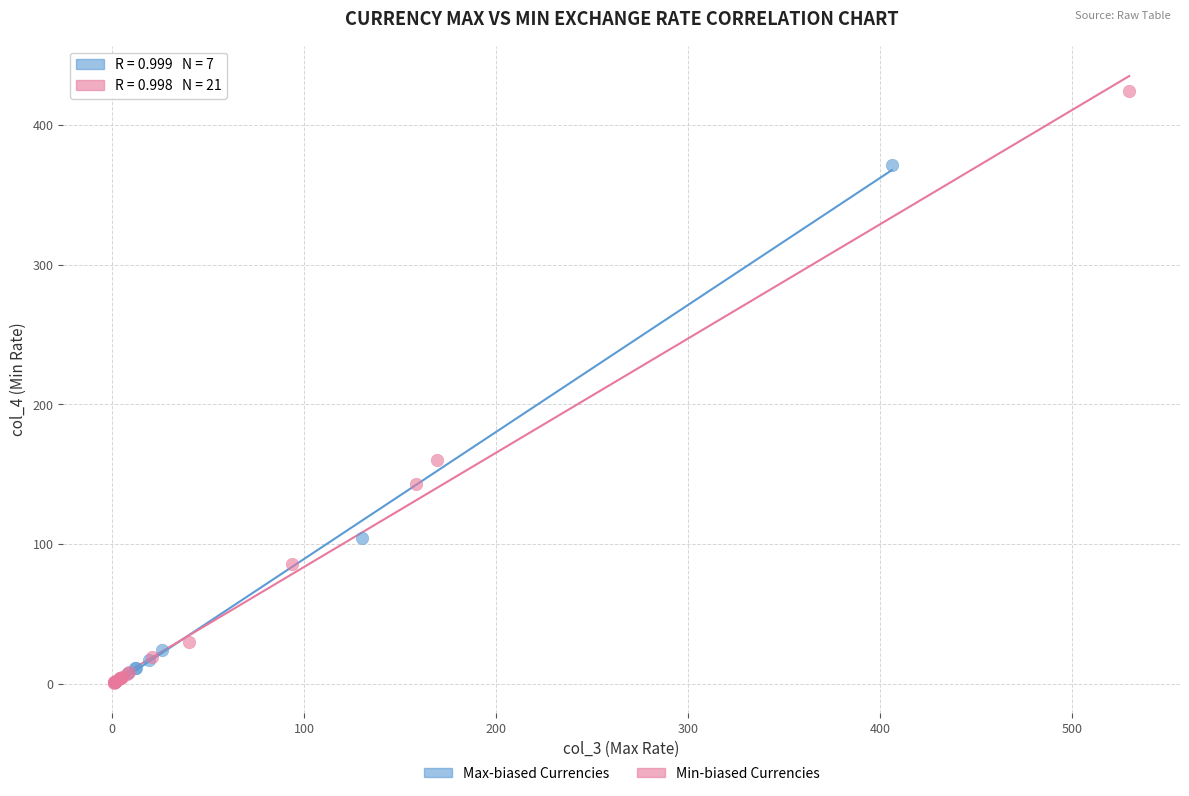

Which series has the largest Y range (max minus min)?

Min-biased Currencies